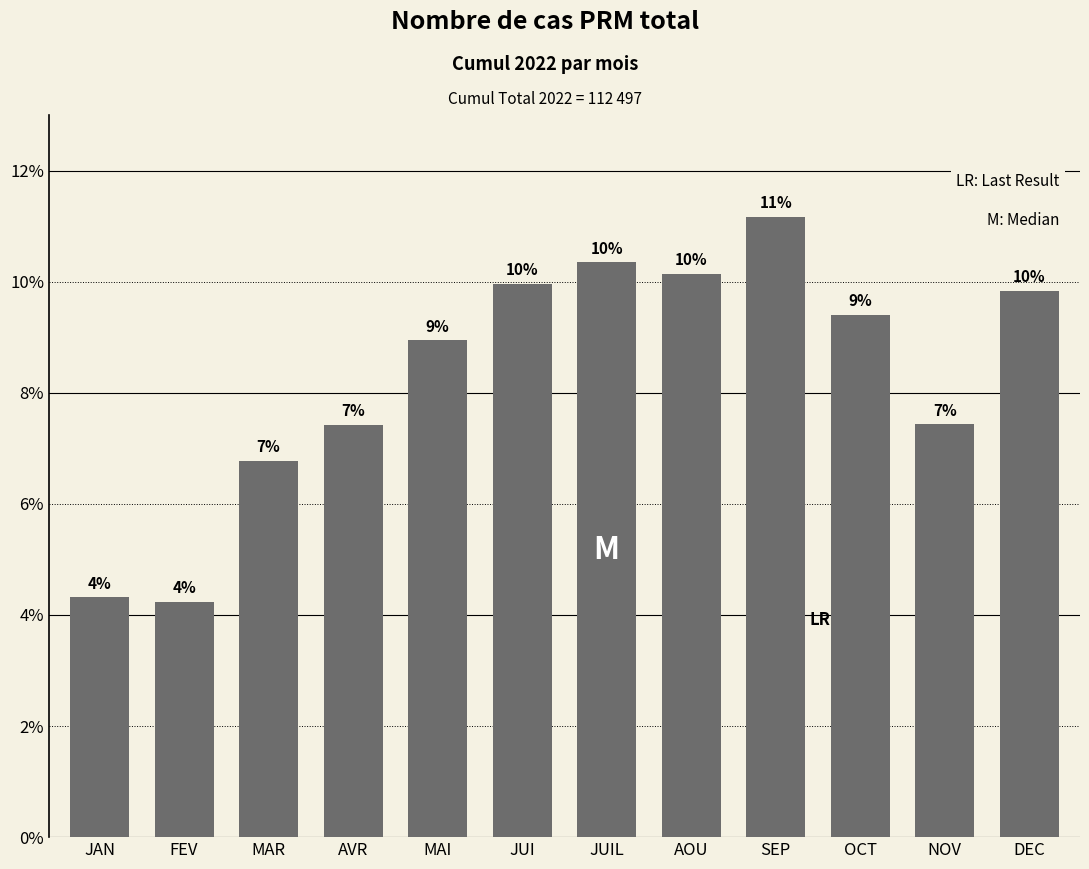

Reading left to right, transcribe all the data shown in this chart.

0.0	0.0	0.1	0.1	0.1	0.1	0.1	0.1	0.1	0.1	0.1	0.1